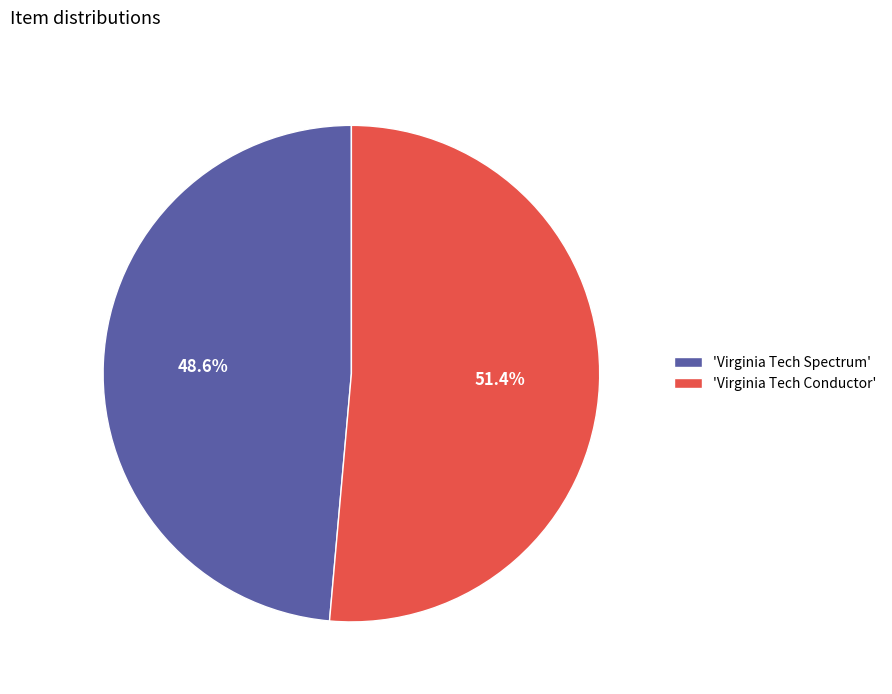

Which slice represents more than half of the pie?

'Virginia Tech Conductor'